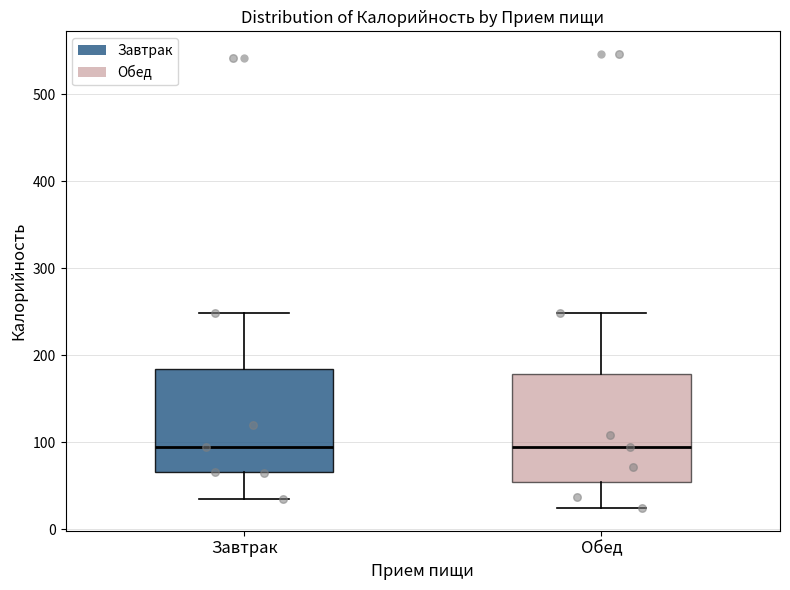

Where does the lower whisker of the box for Завтрак end on the y-axis? The values are not printed on the chart, so give them approximately, as read against the axis.

40